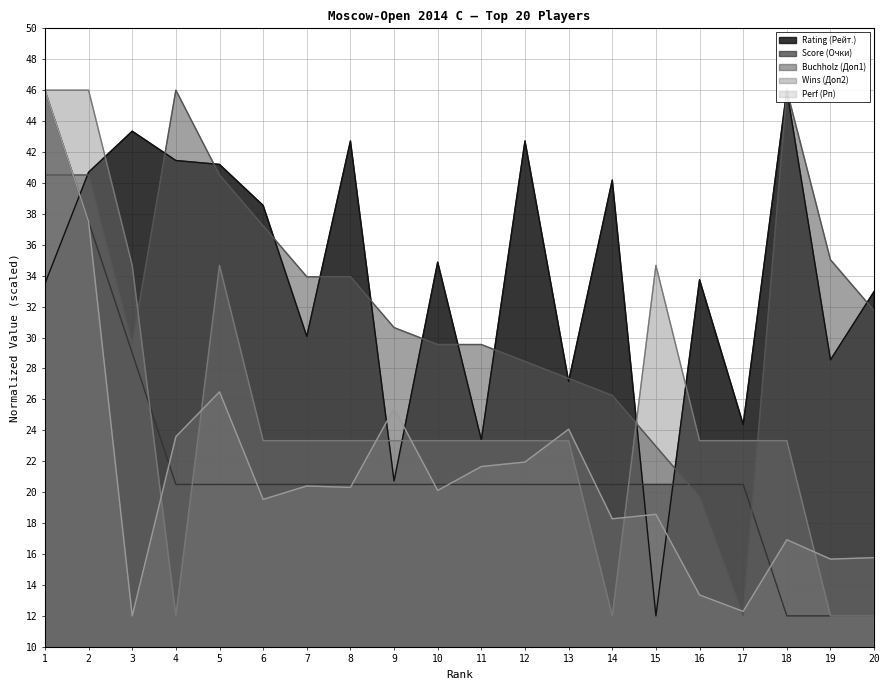

What is the difference between the maximum and minimum values in the Wins (Доп2) series?

34.0